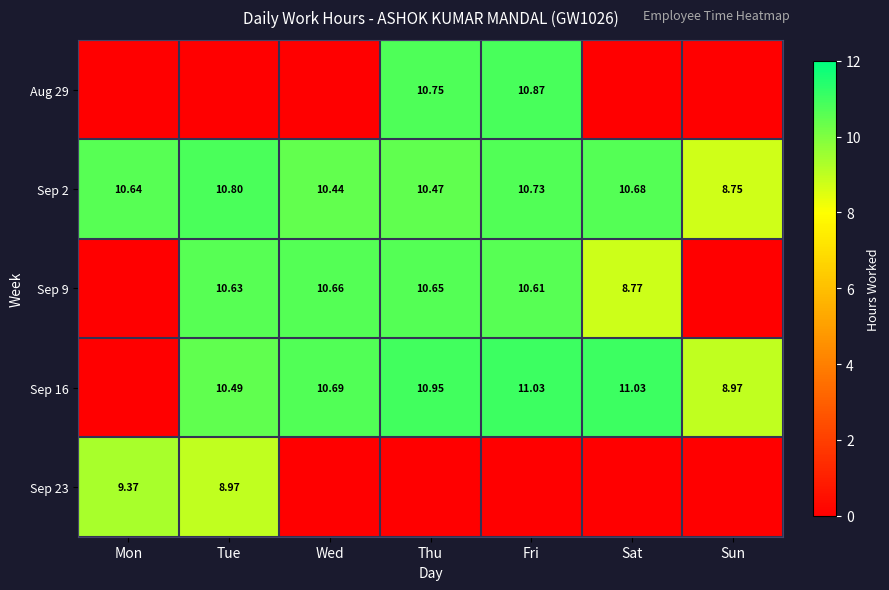

What is the sum of all Sep 2 values?

72.5